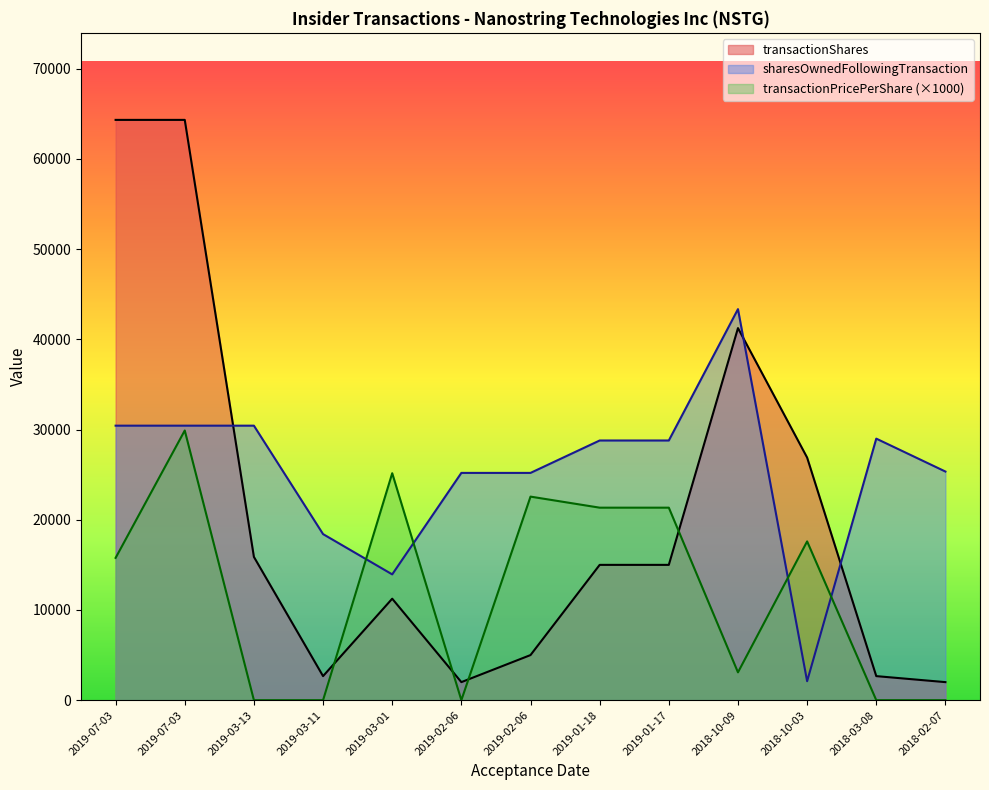

List the series in order of their peak value, lowest first.

transactionPricePerShare (×1000), sharesOwnedFollowingTransaction, transactionShares